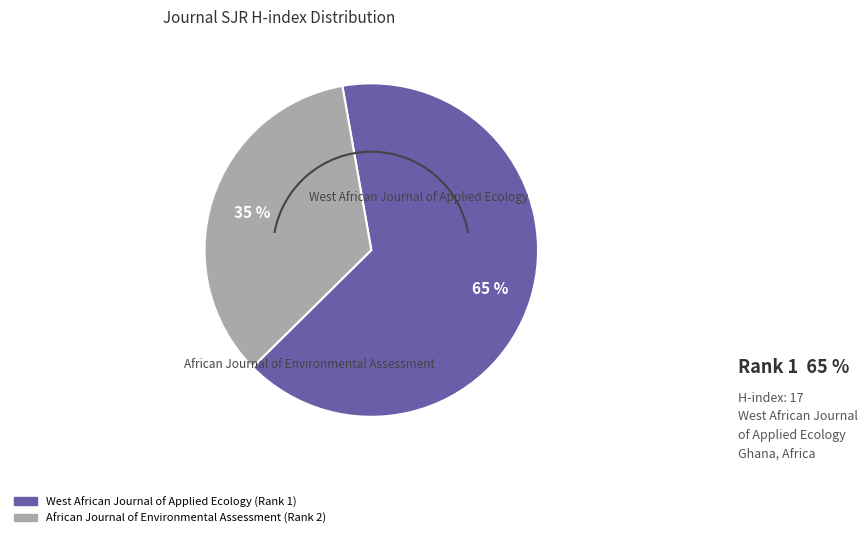

Combined, do West African Journal of Applied Ecology (Rank 1) and African Journal of Environmental Assessment (Rank 2) account for over 50%?

Yes